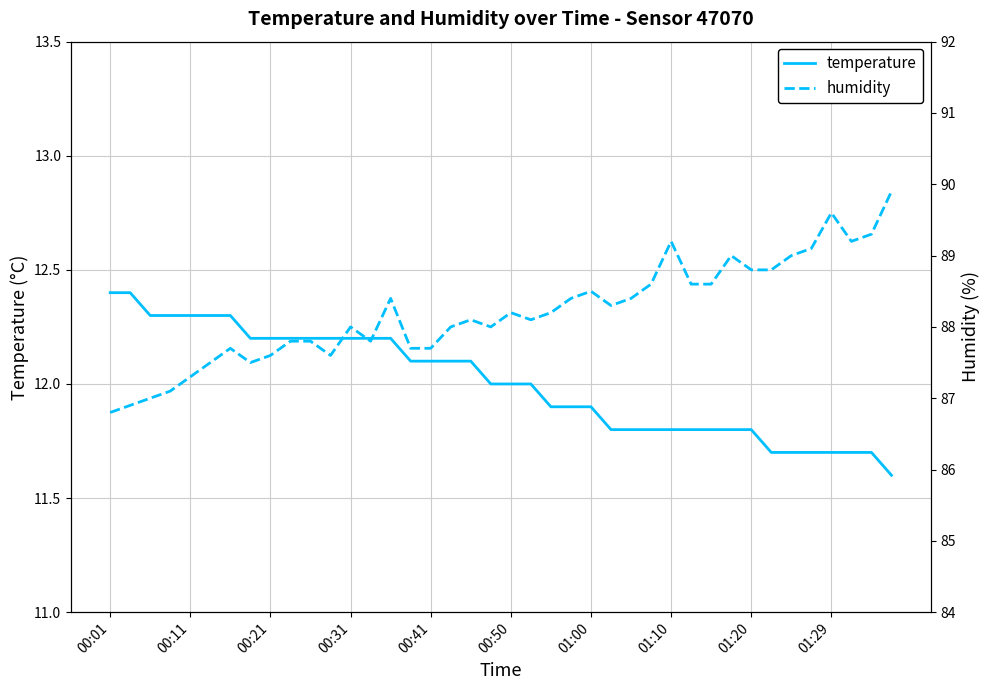

True or false: humidity has more than 2 interior local peaks.

True